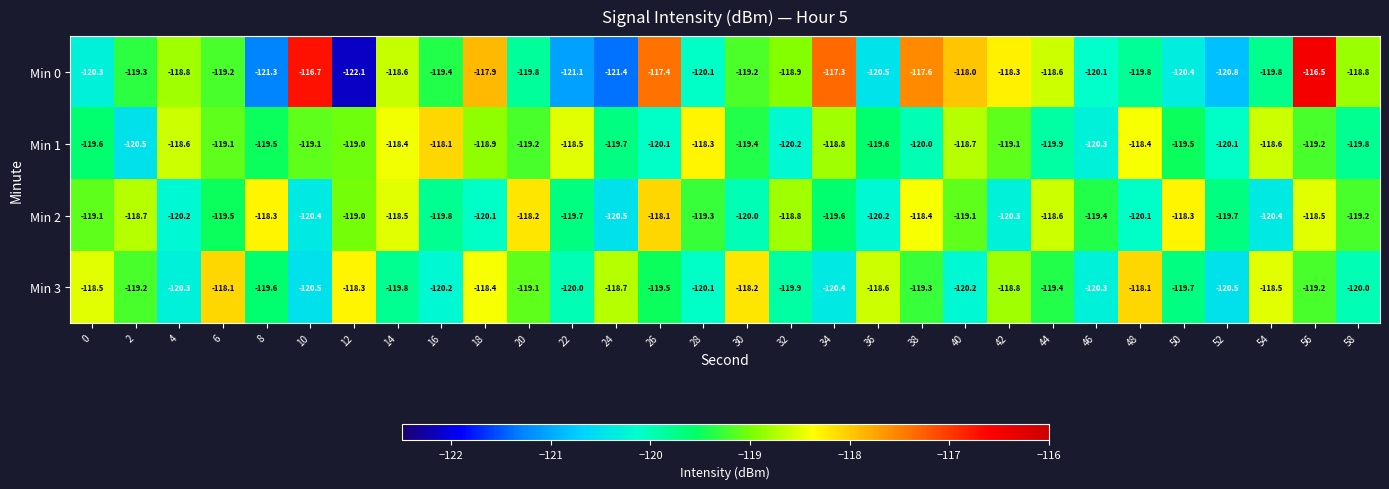

Which series has the widest spread of values?

Min 0